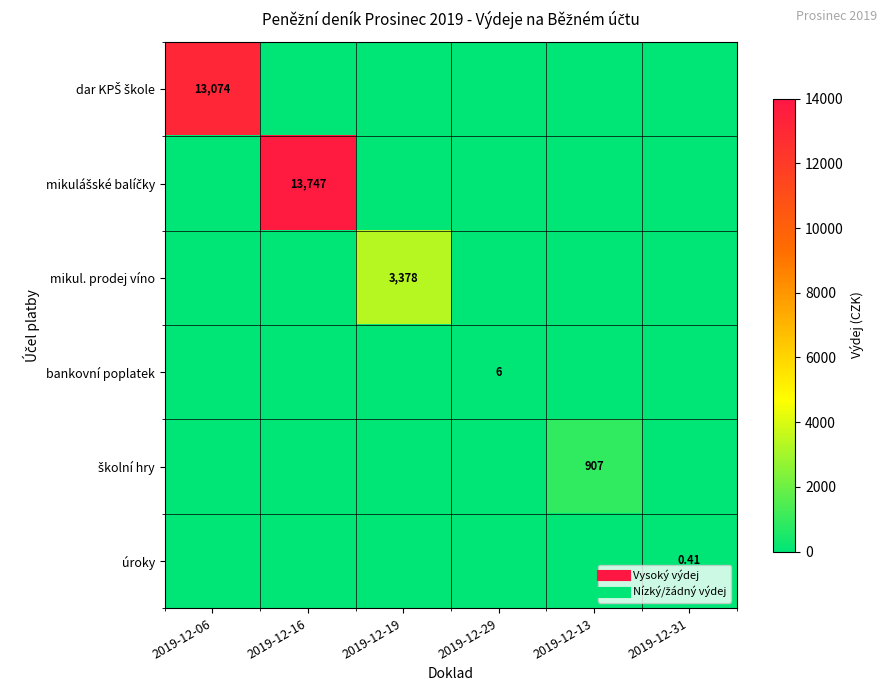

Is the value of dar KPŠ škole at 2019-12-06 greater than the value of mikul. prodej víno at 2019-12-29?

Yes